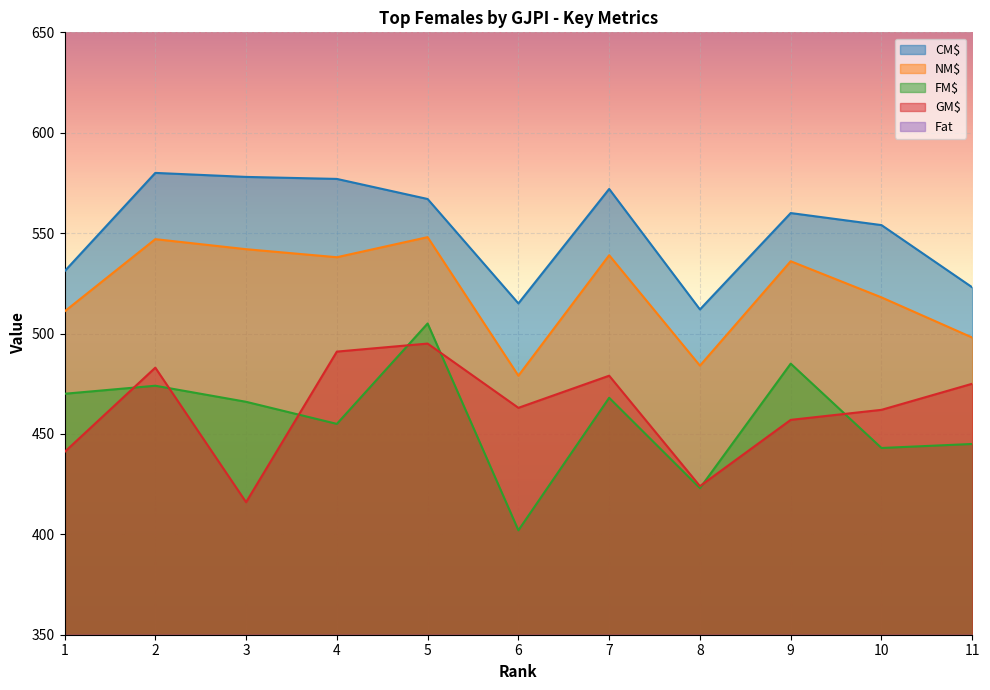

Reading left to right, what are all the values shown in this chart?

CM$: 1=531	2=580	3=578	4=577	5=567	6=515	7=572	8=512	9=560	10=554	11=523
NM$: 1=511	2=547	3=542	4=538	5=548	6=479	7=539	8=484	9=536	10=518	11=498
FM$: 1=470	2=474	3=466	4=455	5=505	6=402	7=468	8=423	9=485	10=443	11=445
GM$: 1=441	2=483	3=416	4=491	5=495	6=463	7=479	8=424	9=457	10=462	11=475
Fat: 1=56	2=68	3=80	4=51	5=58	6=61	7=77	8=52	9=58	10=62	11=65